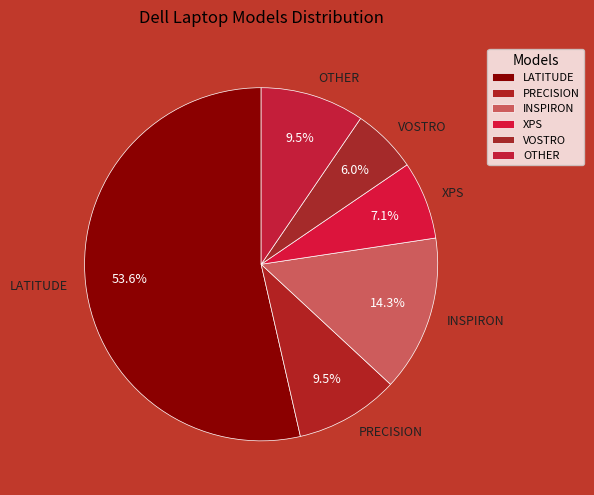

To the nearest percent, what is the average slice percentage?

17%